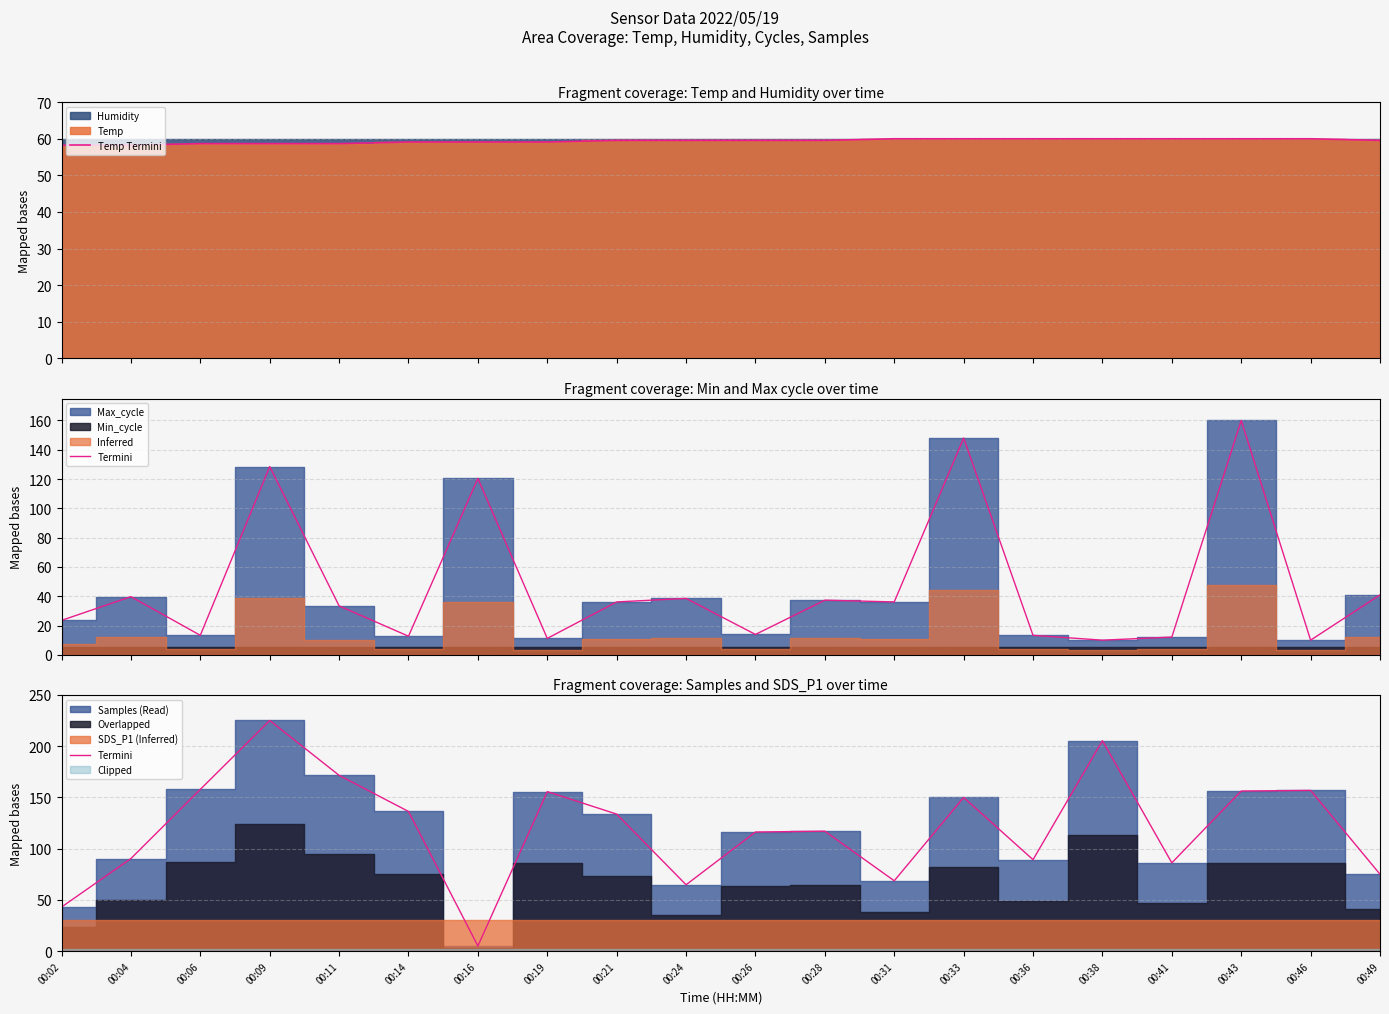

How many interior local peaks does the Termini series have?

6